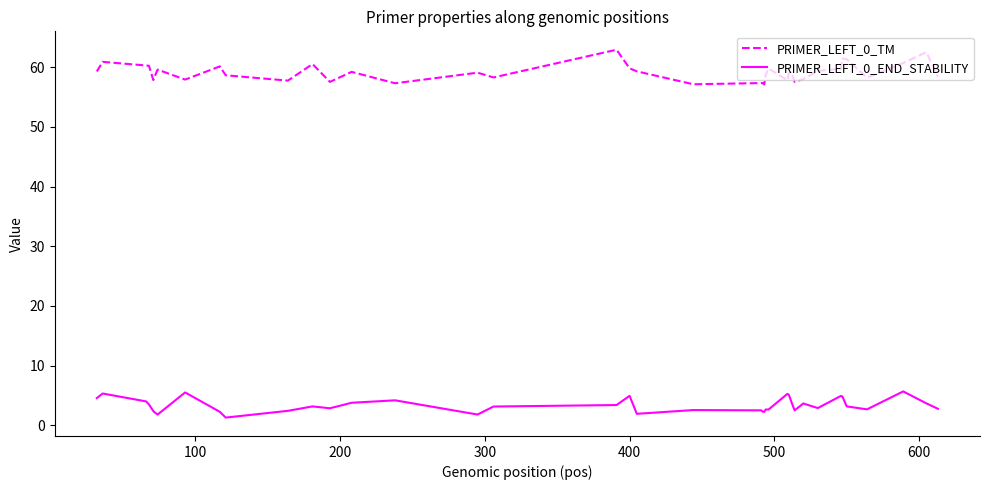

What is the difference between the maximum and minimum values in the PRIMER_LEFT_0_TM series?

5.8